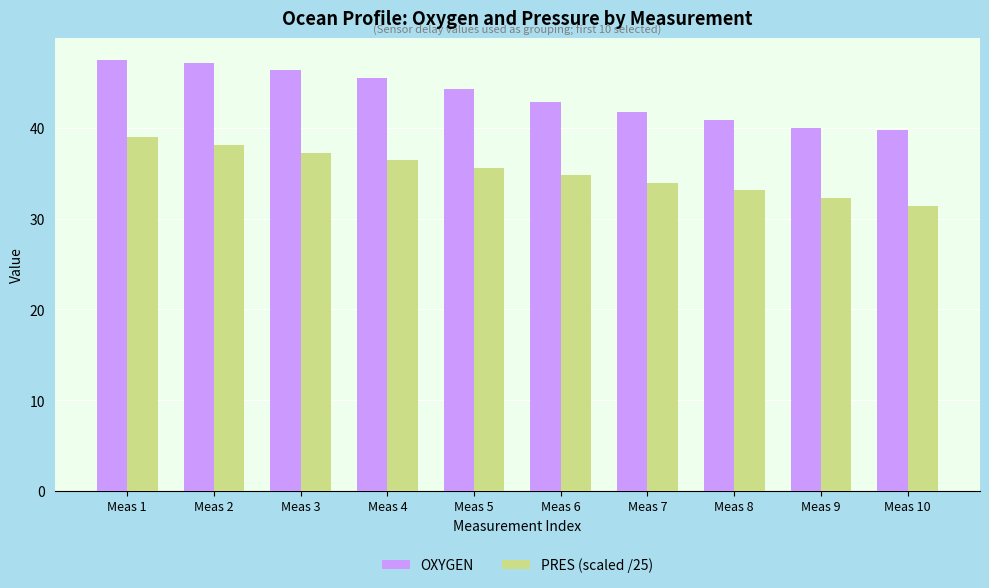

At which label does OXYGEN first exceed 44?

Meas 1